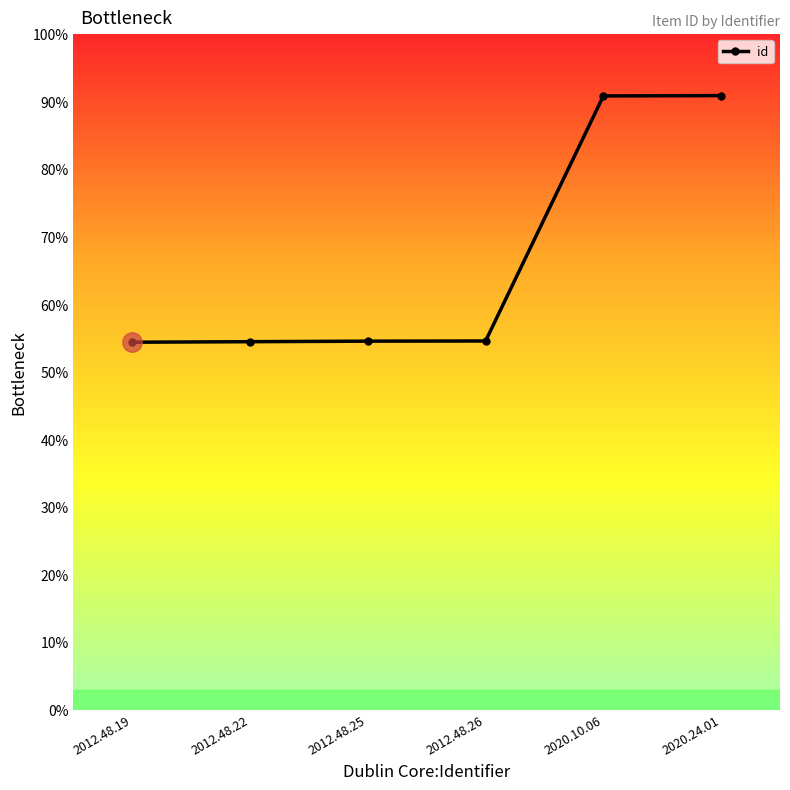

Does the chart have visible grid lines?

No